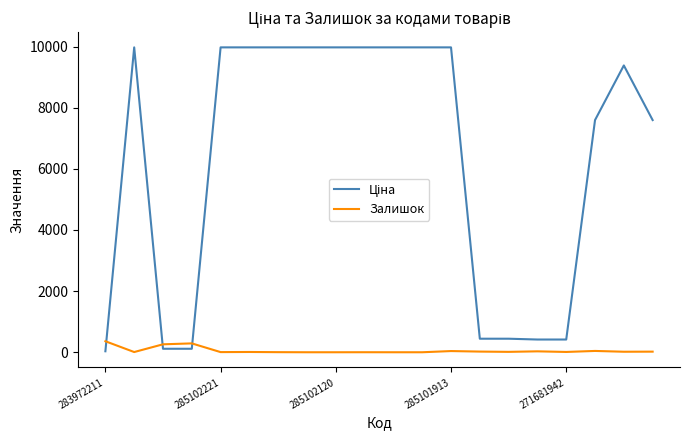

What is the maximum value shown in the chart?

9975.0